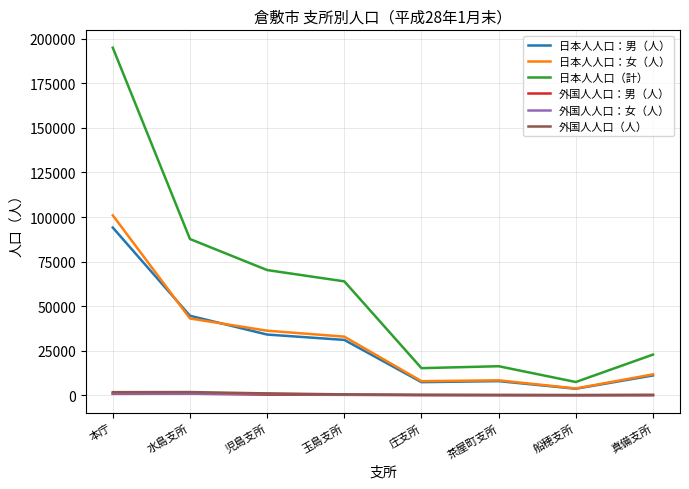

Where does the 日本人人口（計） series first go above 63894?

本庁